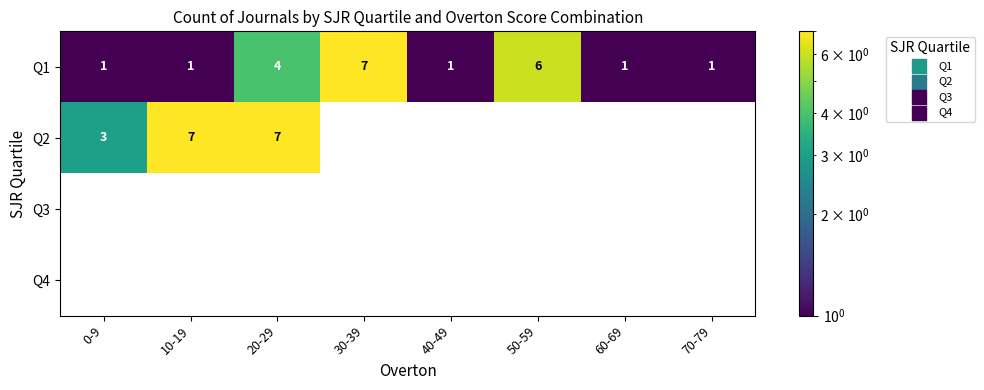

The Q2 series shows 0 at 60-69. True or false?

True